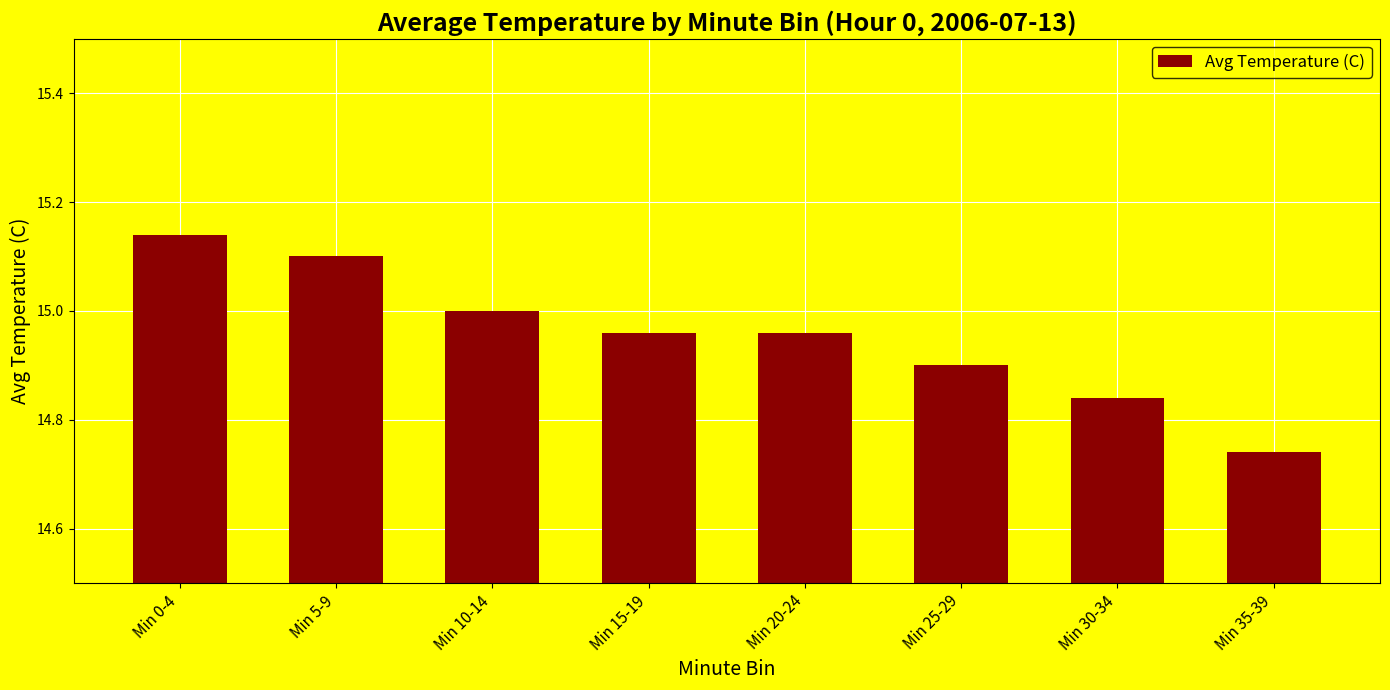

At which label is the value closest to 14?

Min 35-39